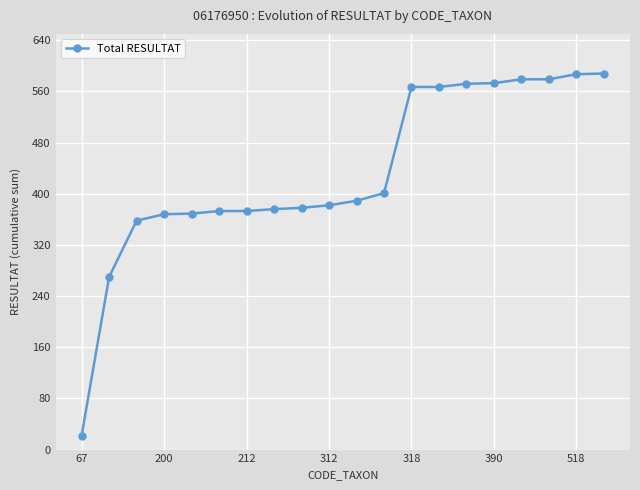

What is the minimum value shown in the chart?

22